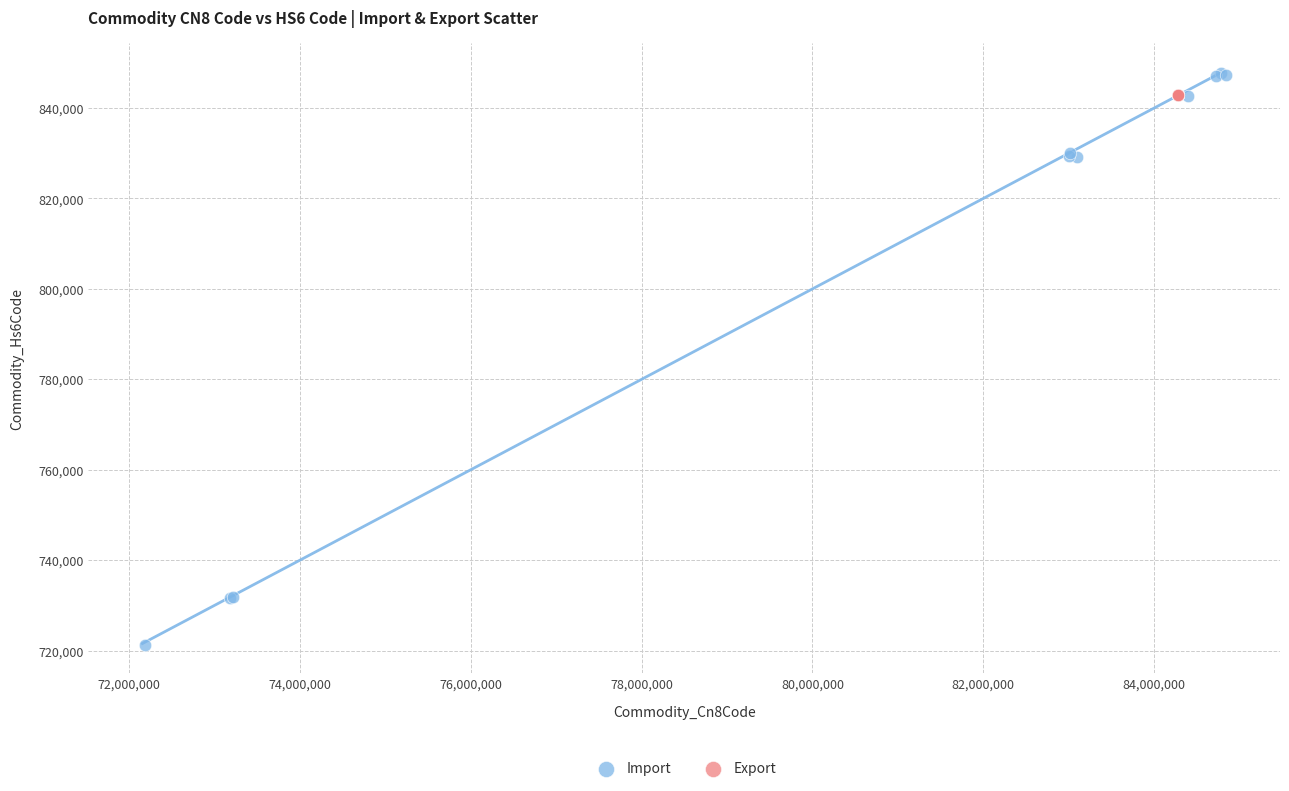

Which series reaches the minimum Y coordinate?

Import